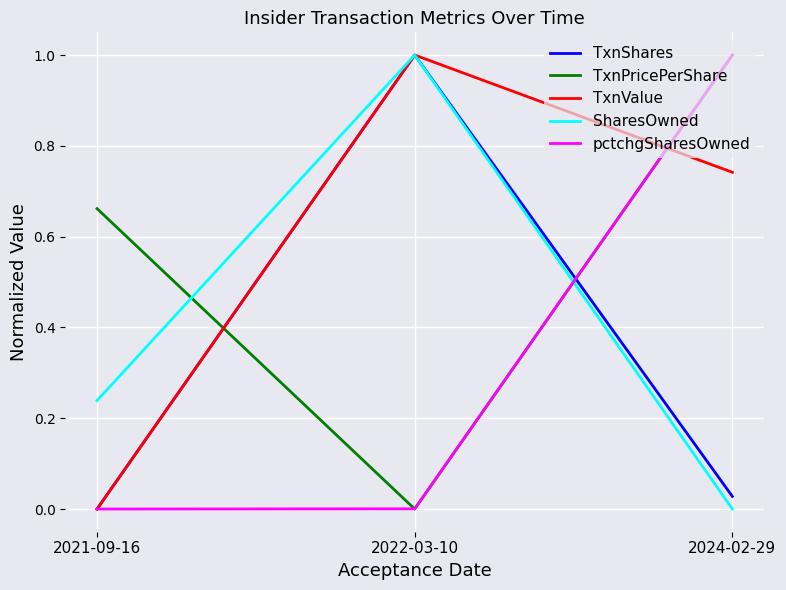

How many lines are shown in the chart?

5